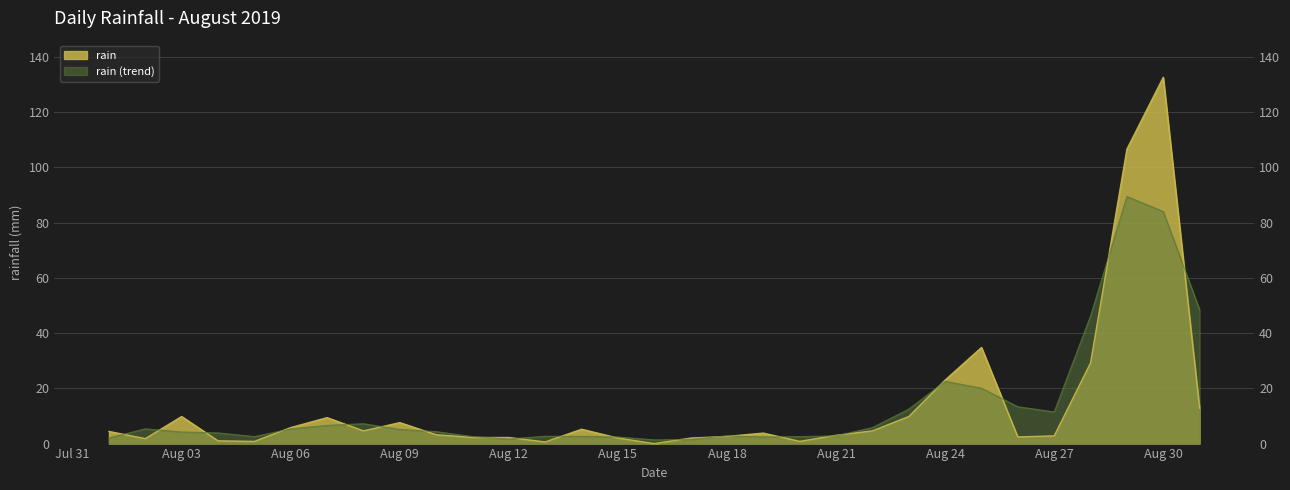

At which label does the data first exceed 3?

2019-08-01